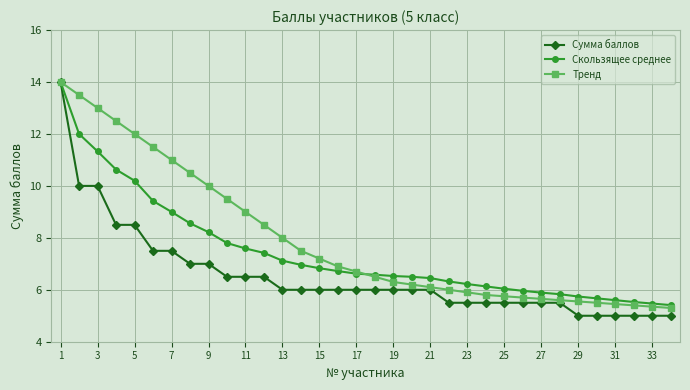

Which series has the widest spread of values?

Сумма баллов